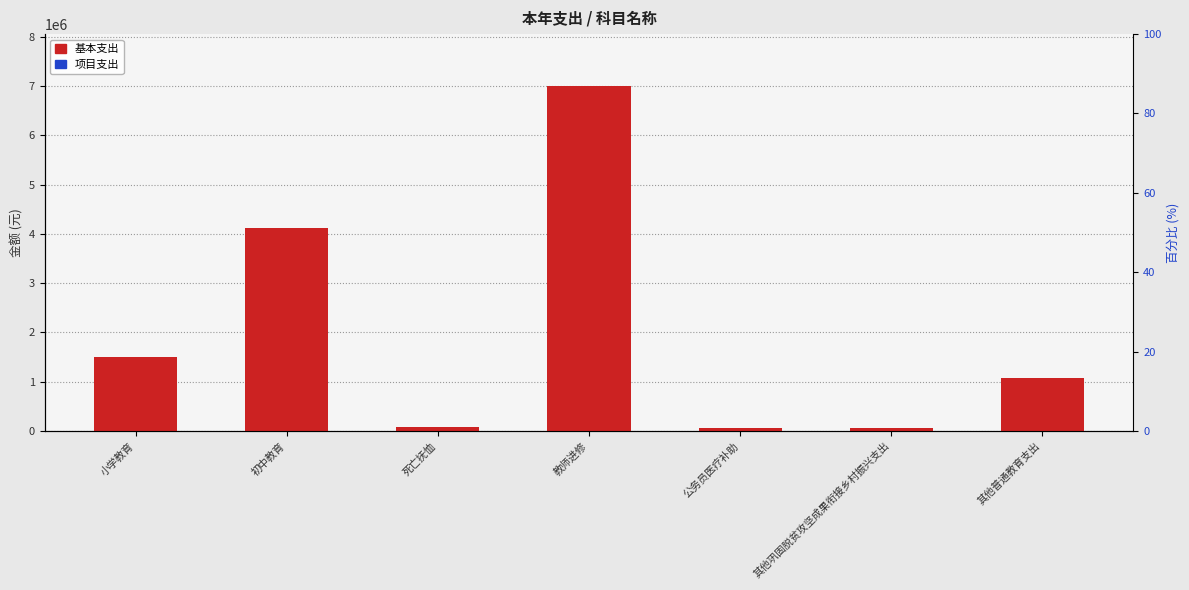

What is the difference between the highest and lowest values at 死亡抚恤?

78858.0